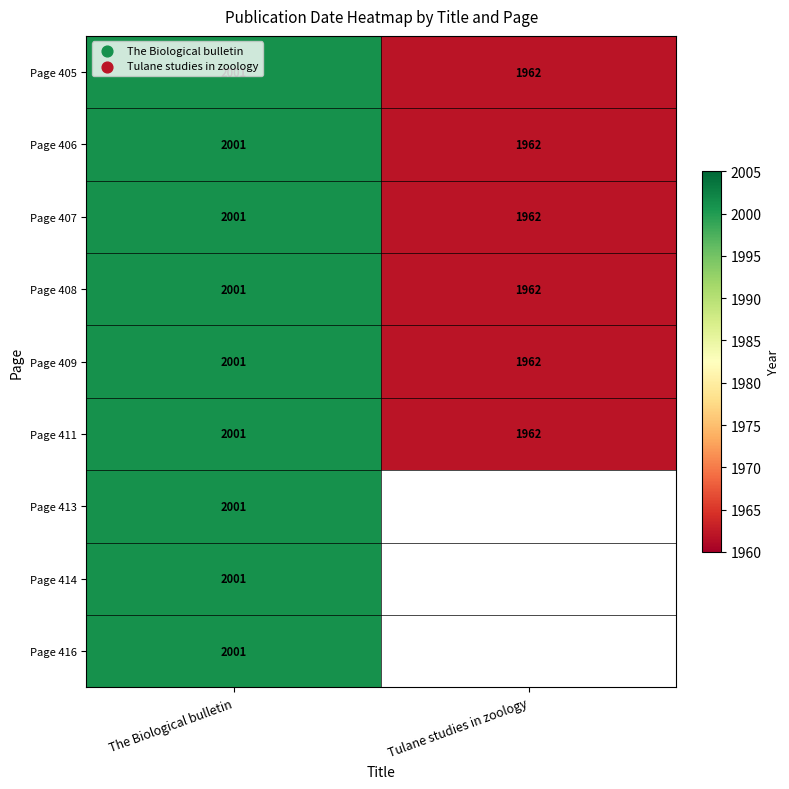

Is the value of Page 409 at Tulane studies in zoology greater than the value of Page 408 at The Biological bulletin?

No